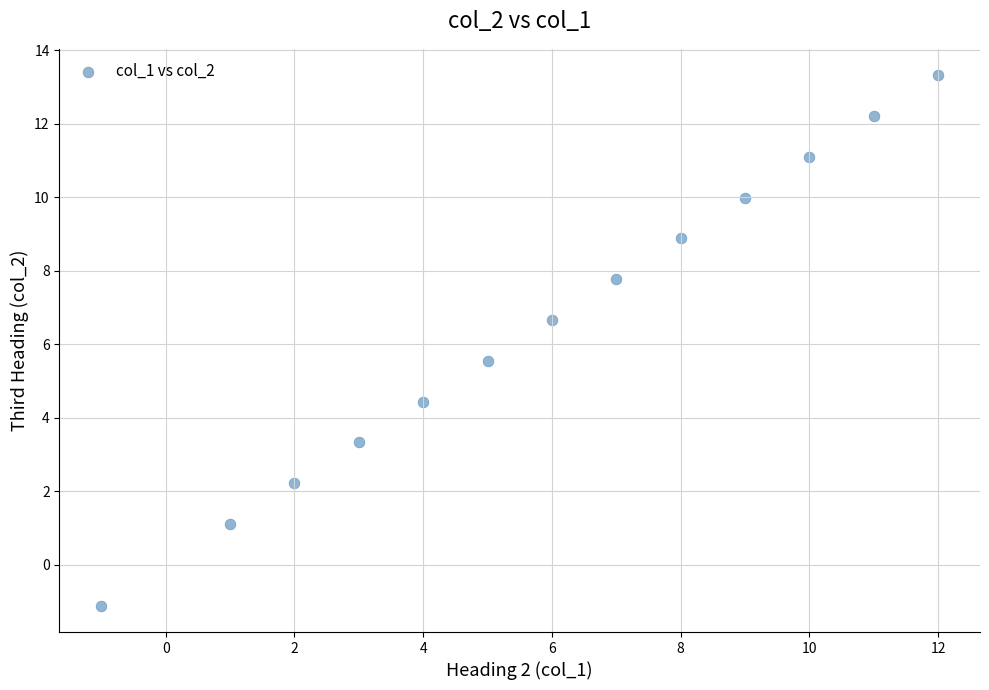

What is the range of X values (max minus min)?

13.0